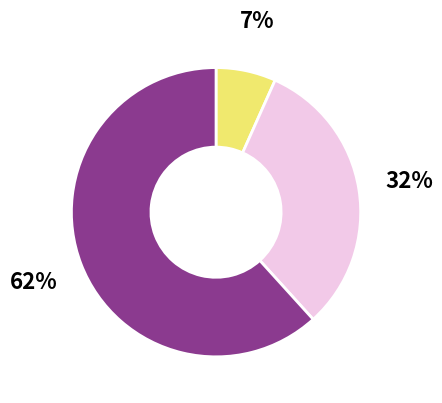

Is there a majority slice in this chart?

Yes